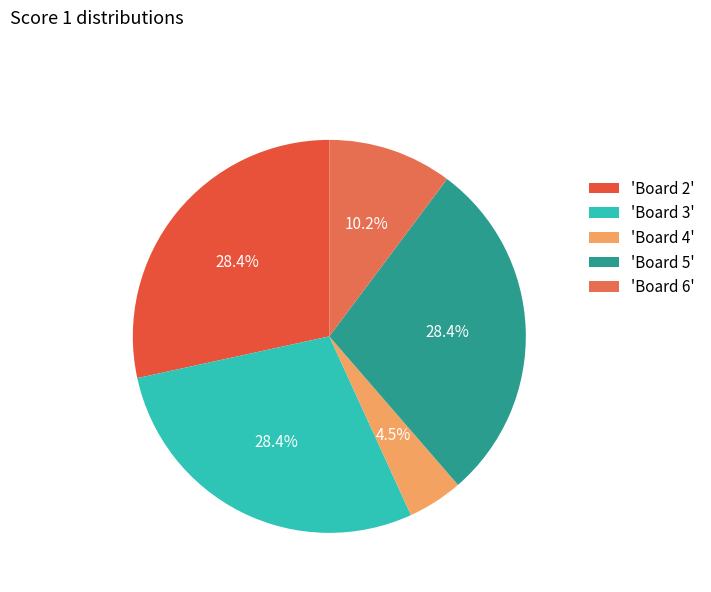

Which slice is the smallest?

'Board 4'